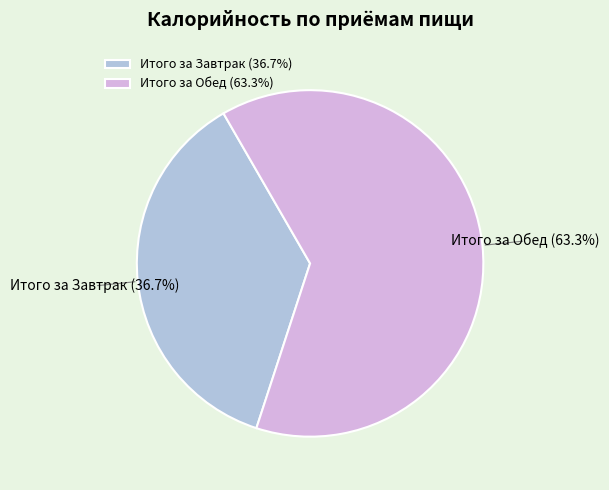

To the nearest percent, what is the difference between the Итого за Завтрак and Итого за Обед slice percentages?

27%